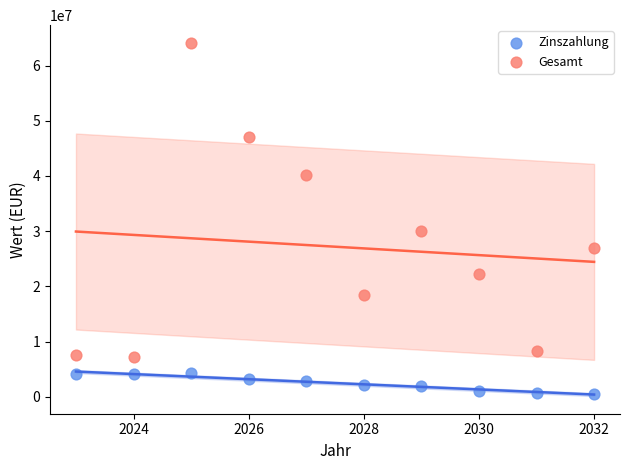

Across all data points, what is the range of X values (max minus min)?

9.0